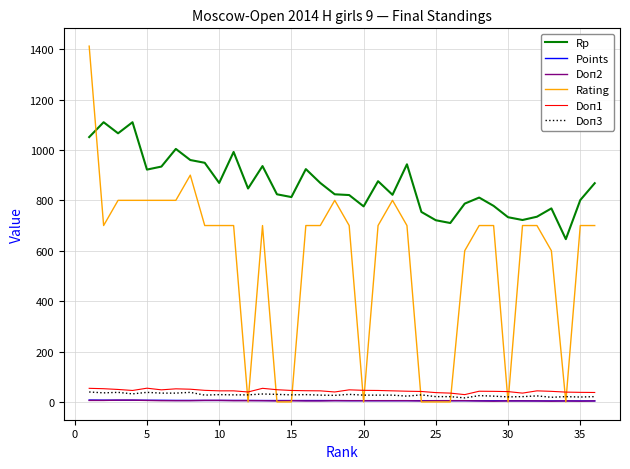

True or false: Rp and Doп3 intersect in this chart.

False